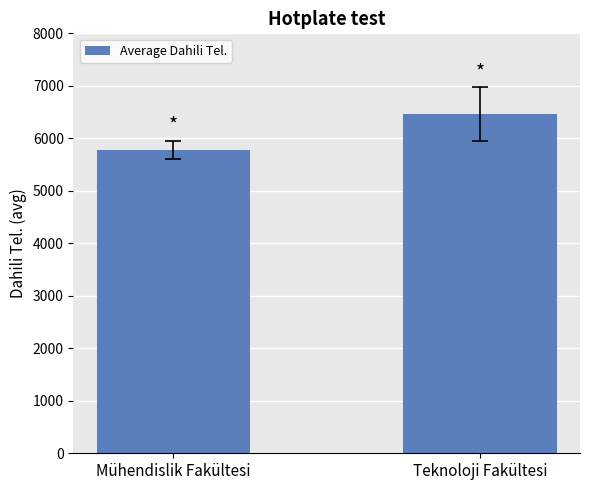

How many data points does each series have?

2